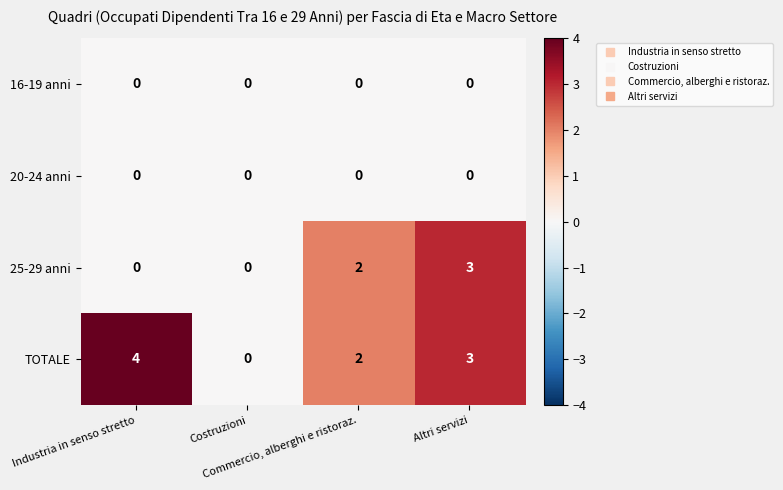

Which series has the widest spread of values?

TOTALE